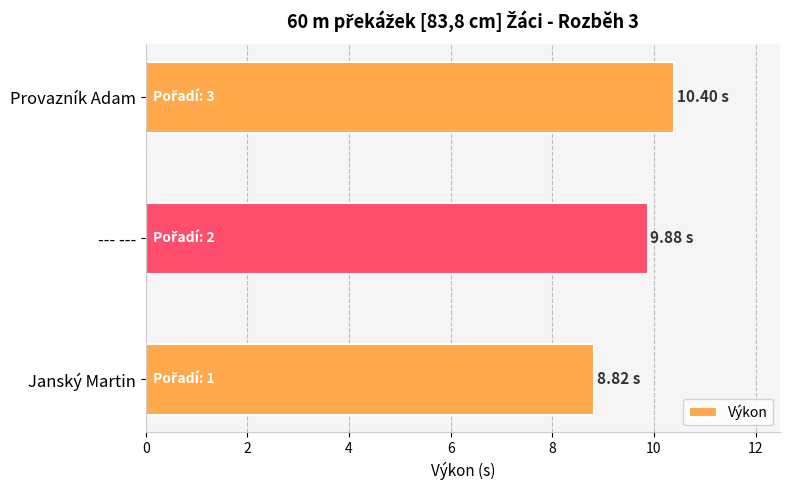

Rank the categories by value from lowest to highest.

Janský Martin, --- ---, Provazník Adam